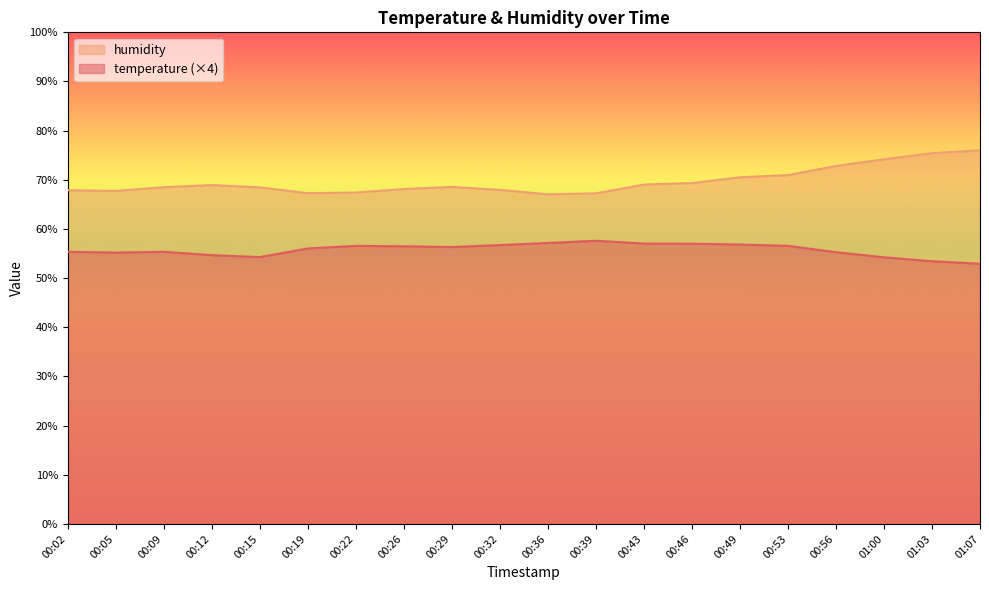

How many values in the humidity series are below 68?

7